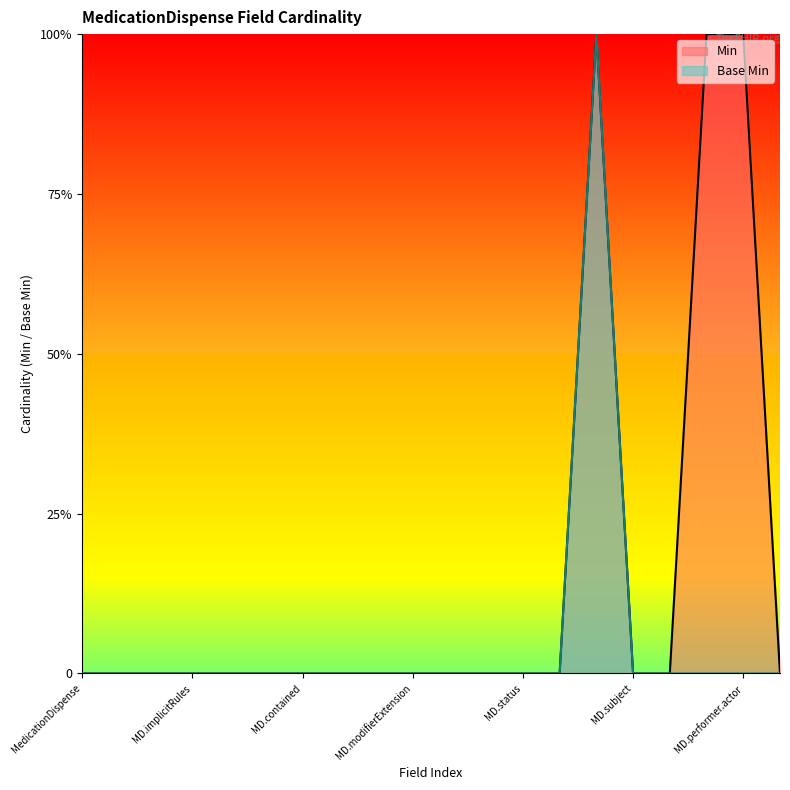

Which series has the widest spread of values?

Min